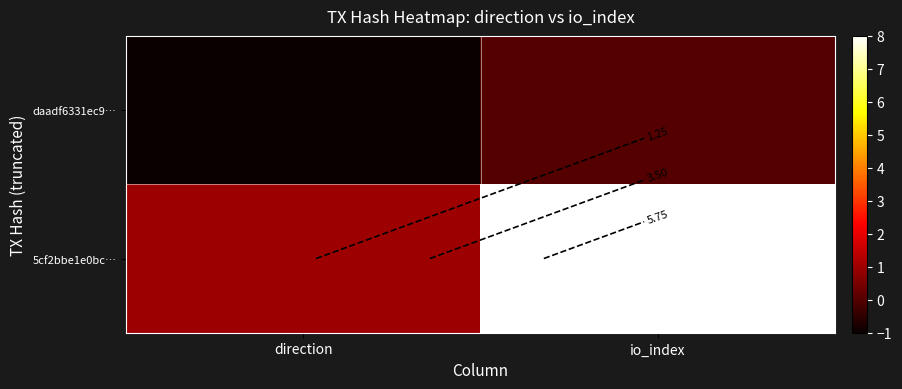

Between direction and io_index, which series saw the biggest shift?

5cf2bbe1e0bc…